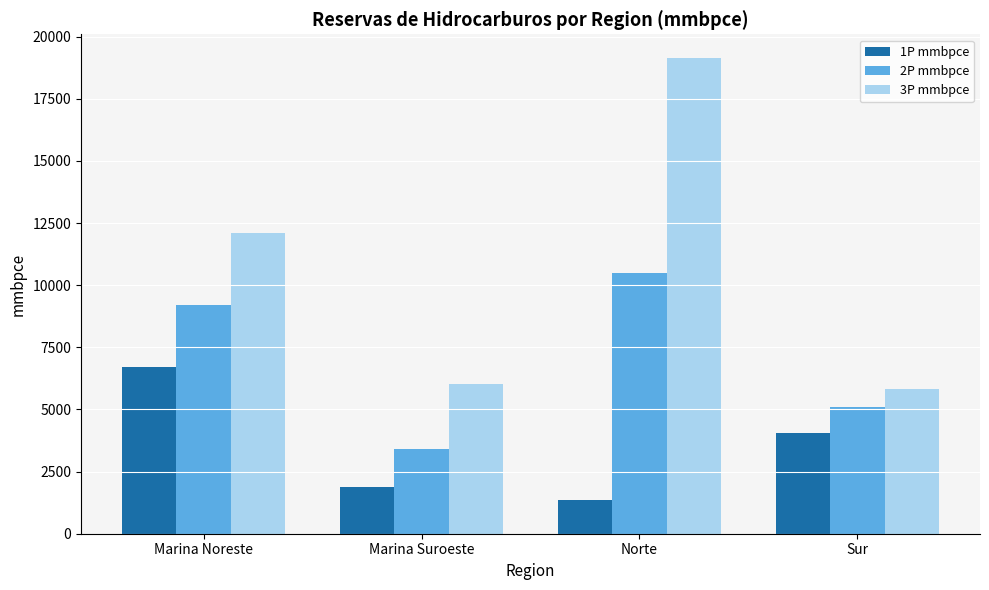

List the series in order of their overall mean, highest first.

3P mmbpce, 2P mmbpce, 1P mmbpce